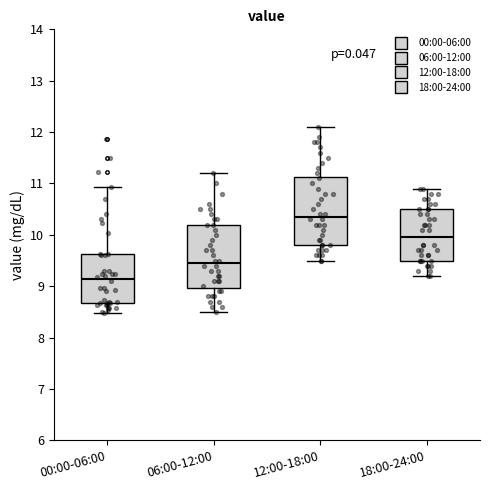

Reading left to right, read every box against the y-axis: the position of its median line, the range the box covers, and the ends of its whiskers. The values are not printed on the chart, so give them approximately, as read against the axis.

00:00-06:00: median 9.1, box 8.7 to 9.6, whiskers 8.5 to 10.9
06:00-12:00: median 9.5, box 9.0 to 10.2, whiskers 8.5 to 11.2
12:00-18:00: median 10.4, box 9.8 to 11.1, whiskers 9.5 to 12.1
18:00-24:00: median 10.0, box 9.5 to 10.5, whiskers 9.2 to 10.9